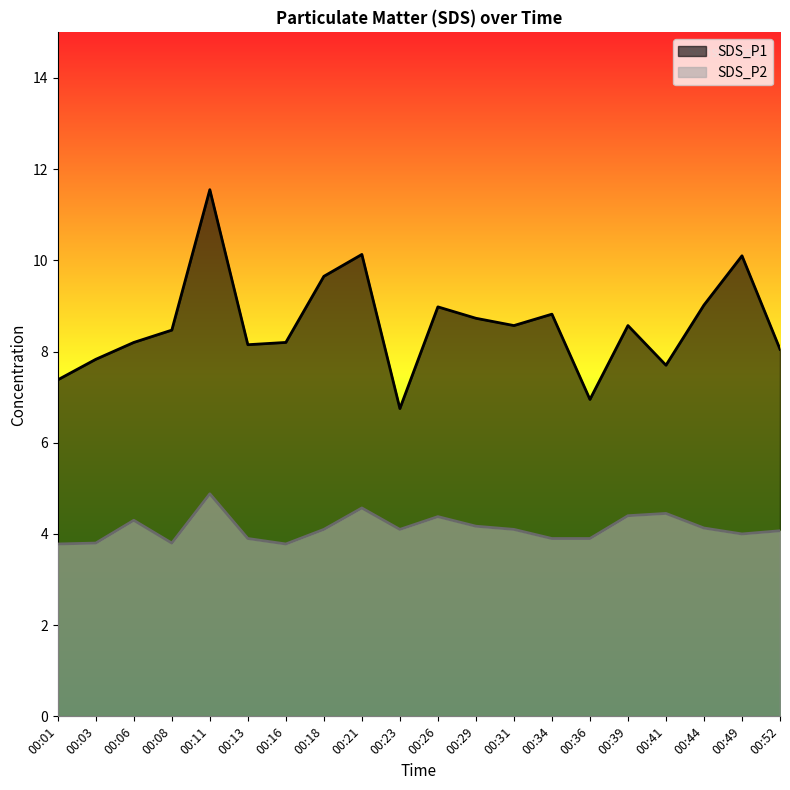

Count the number of categories in the chart.

20